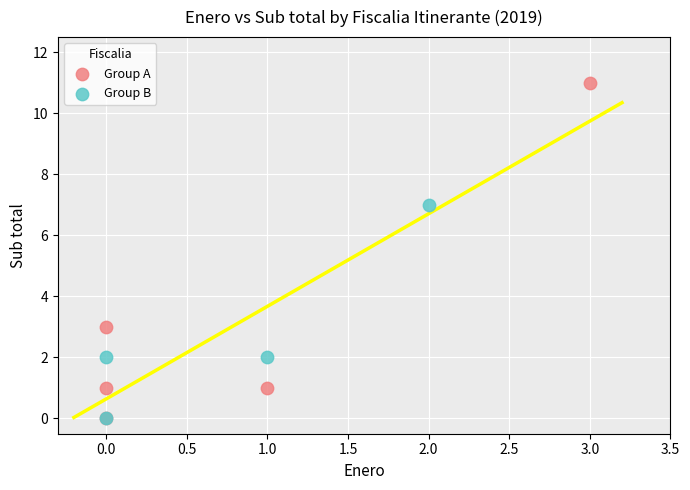

Which series has the largest Y range (max minus min)?

Group A